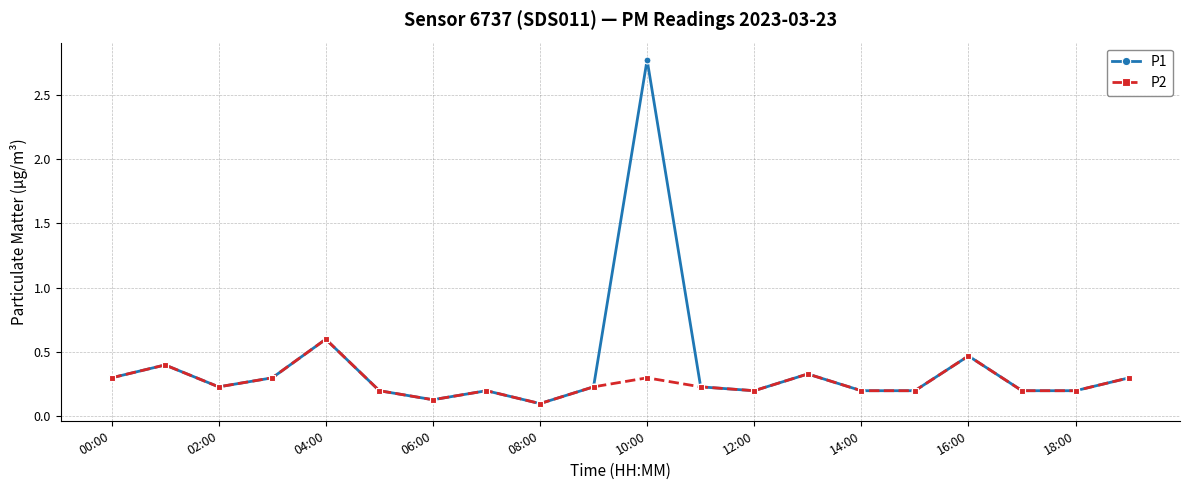

How many interior local peaks does the P2 series have?

6